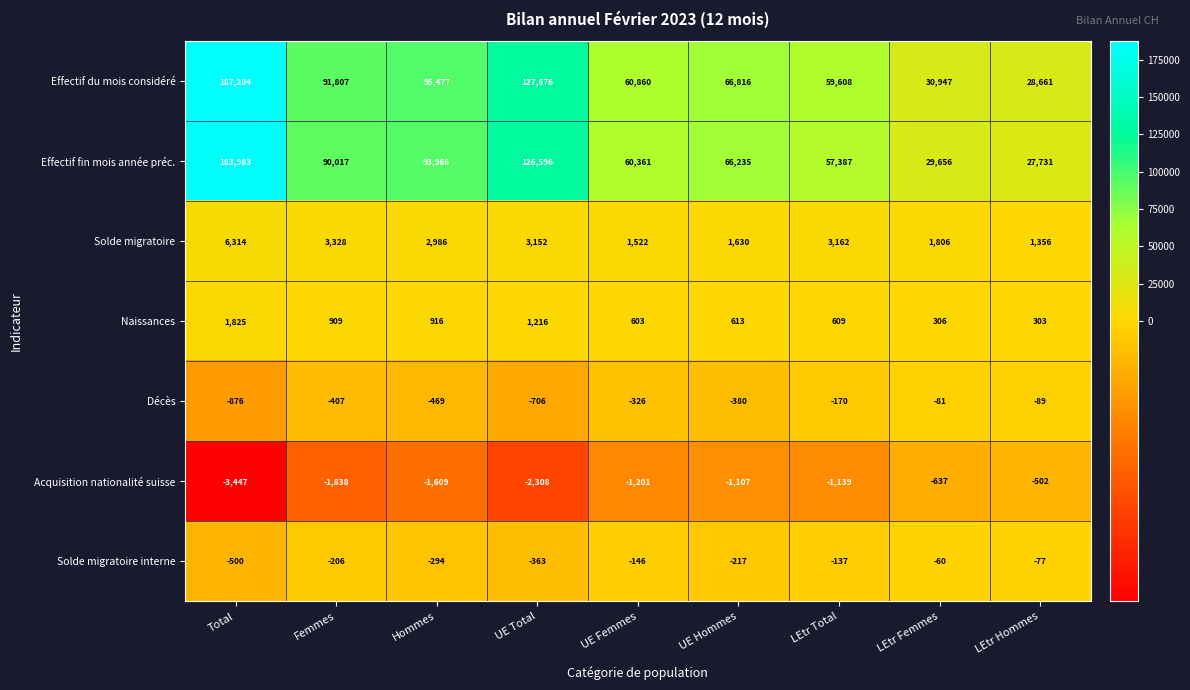

What is the approximate value of Effectif fin mois année préc. at Hommes?

93966